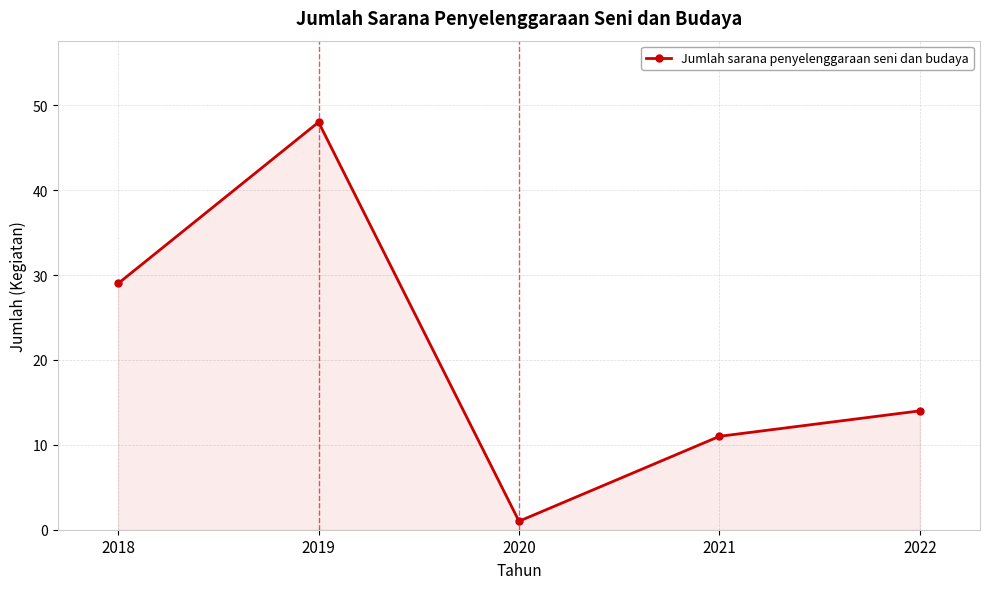

True or false: the data shows 1 at 2020.

True